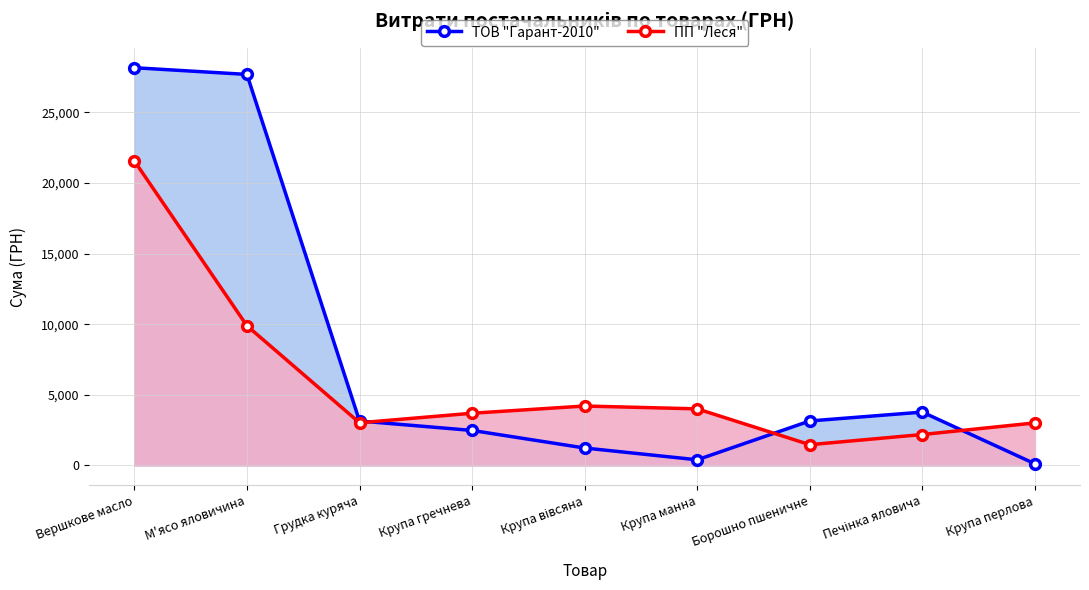

What is the approximate value of ТОВ "Гарант-2010" at Вершкове масло?

28163.2